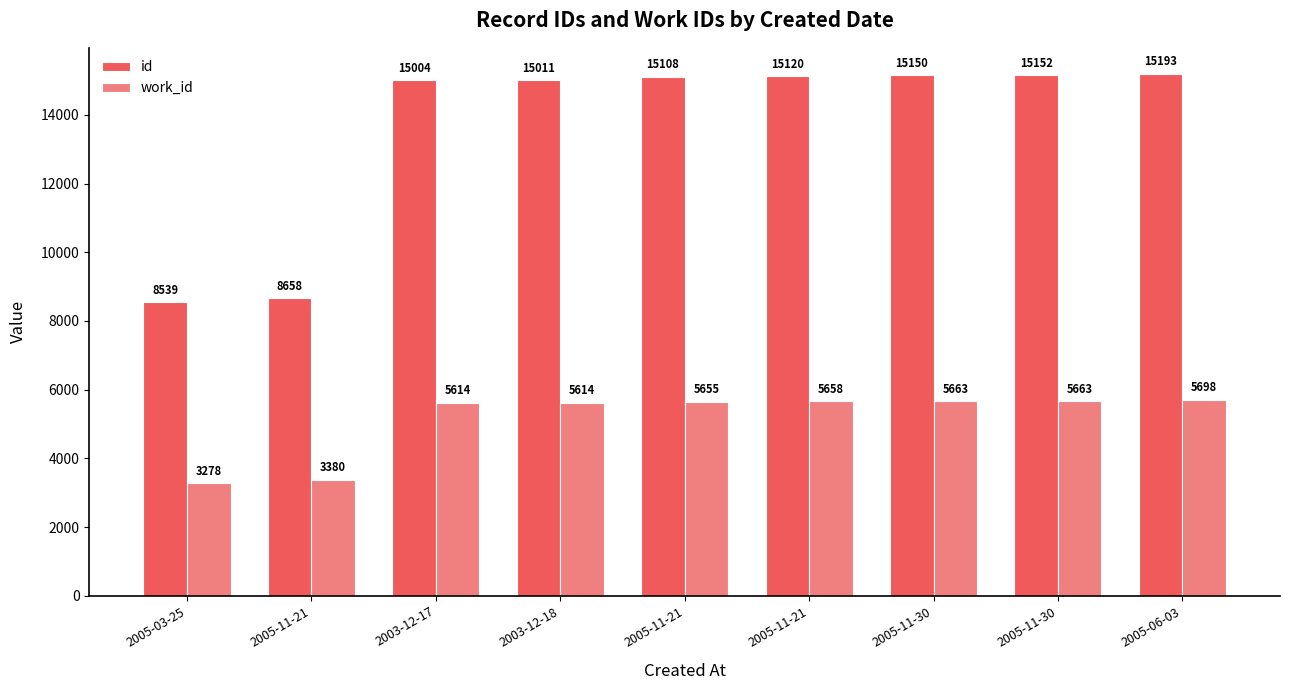

Is it true that id equals 15232 at 2005-11-21?

False